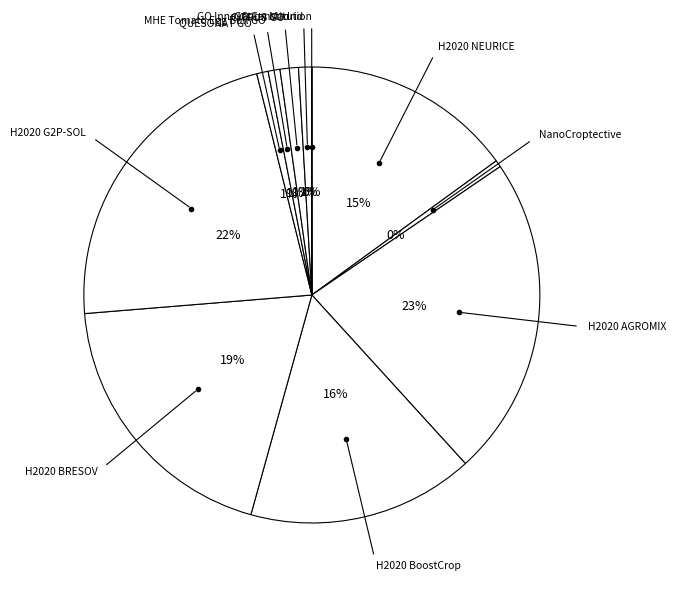

Is H2020 AGROMIX the majority of the pie?

No